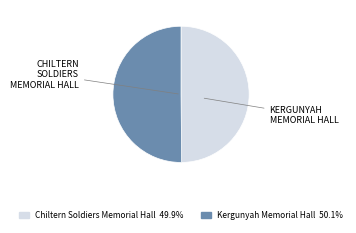

Is the sum of Kergunyah Memorial Hall and Chiltern Soldiers Memorial Hall greater than half?

Yes